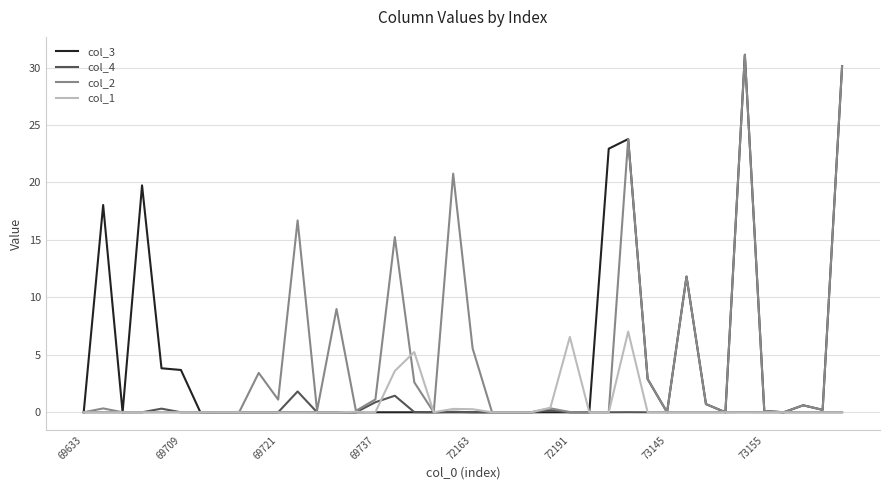

What is the highest value of the col_4 series?

1.8